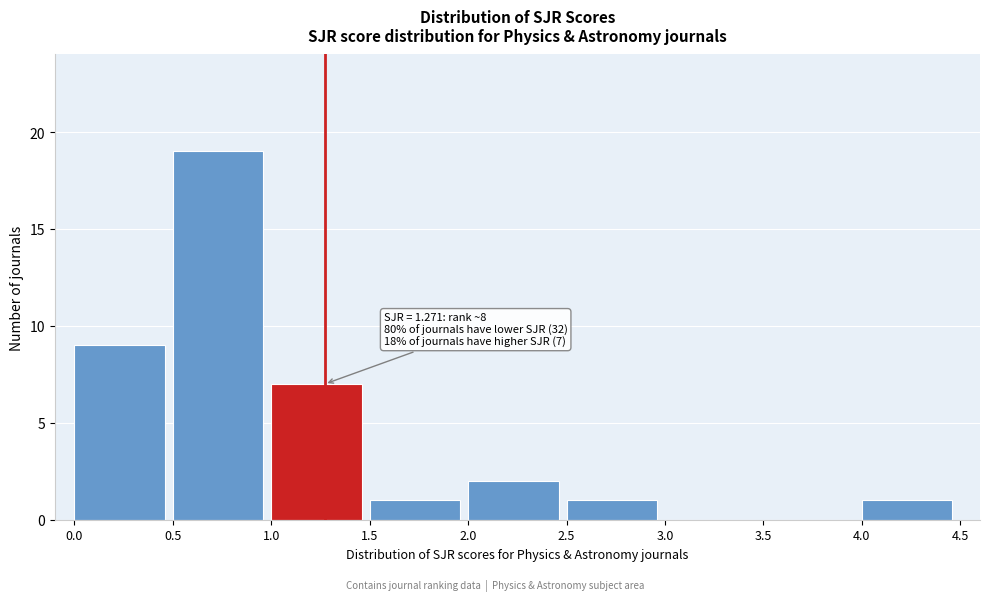

Over which range of the x-axis is the bar tallest?

0.5 to 1.0